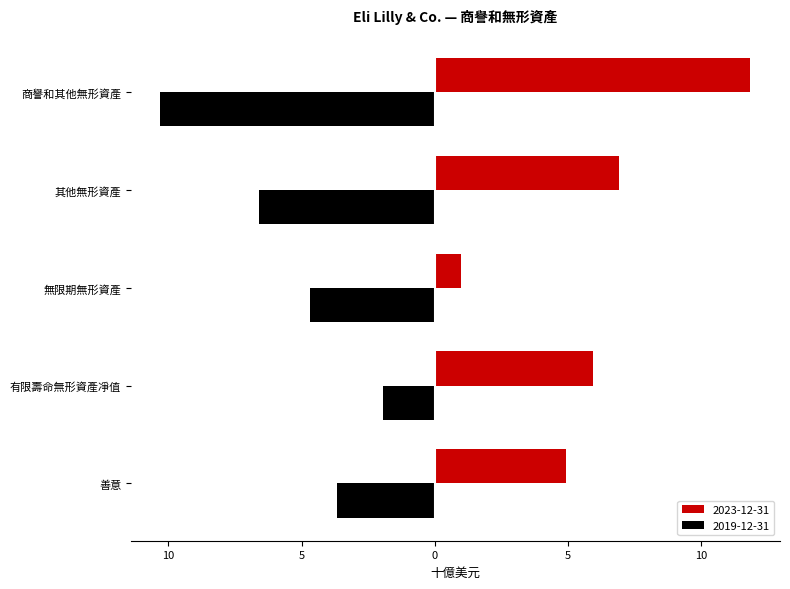

What is the label of the 1st bar from the right?

商譽和其他無形資產